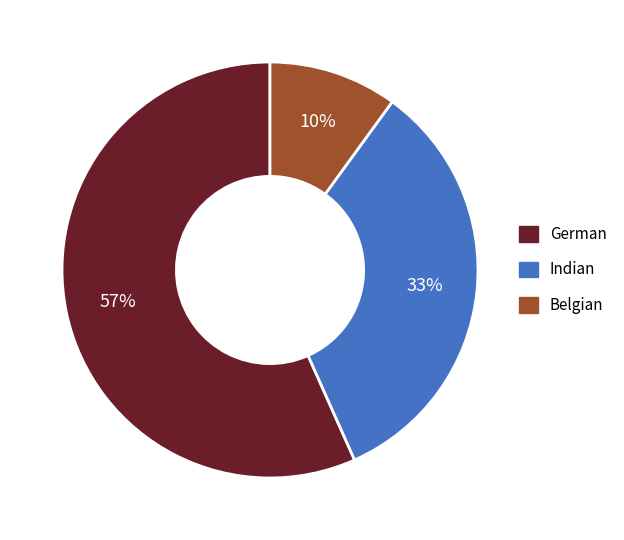

What percentage is the Indian slice, to the nearest percent?

33%